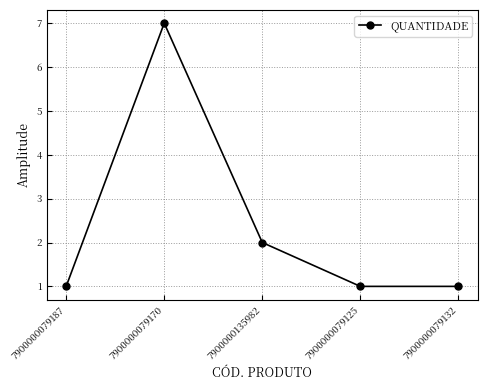

Which category has the highest value across all series?

7900000079170